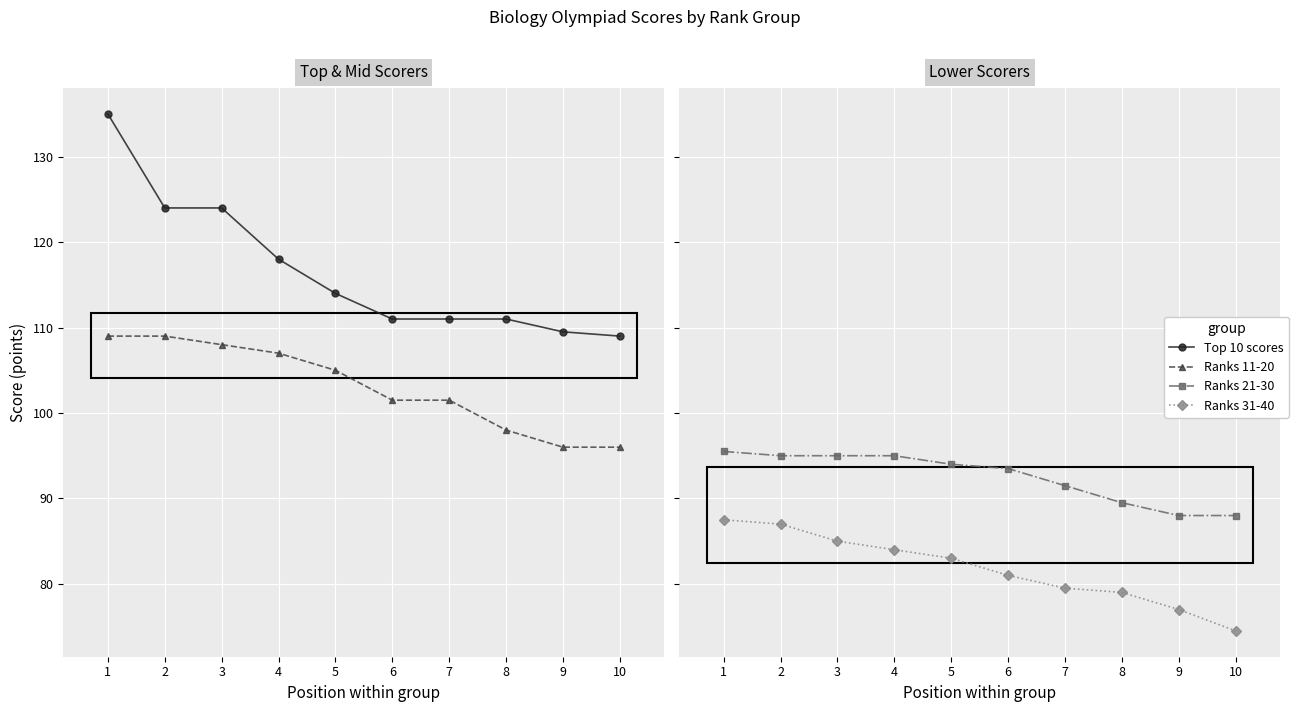

Rank the series by their average value, from highest to lowest.

Top 10 scores, Ranks 11-20, Ranks 21-30, Ranks 31-40